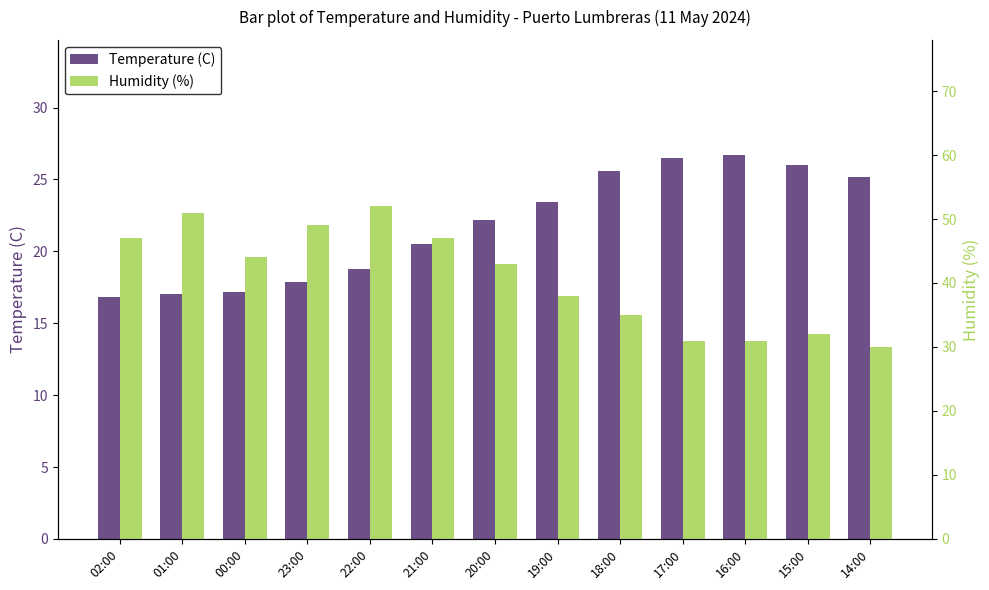

True or false: Temperature (C) has a value of 11.1 at 00:00.

False